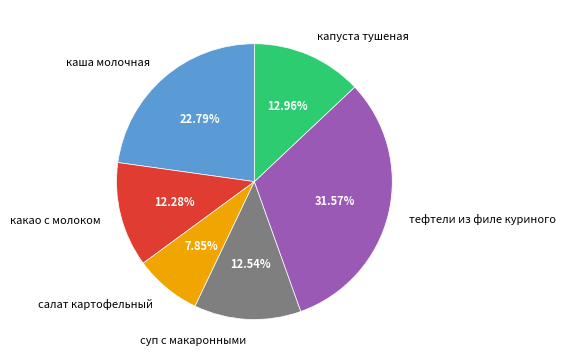

Between тефтели из филе куриного and суп с макаронными, which is larger?

тефтели из филе куриного